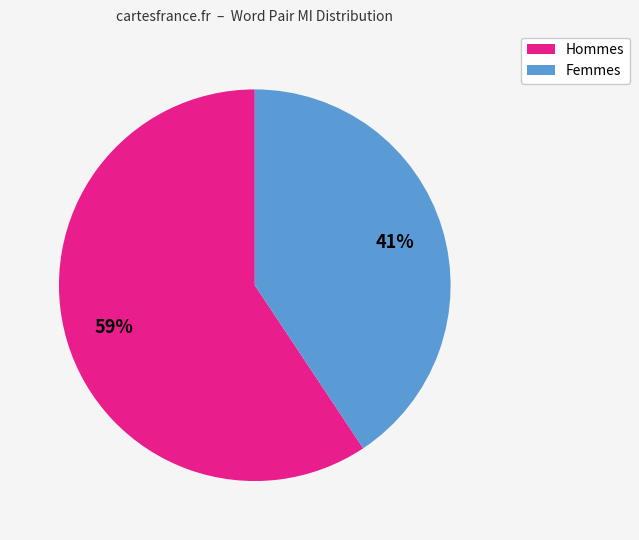

To the nearest percent, what is the average slice percentage?

50%